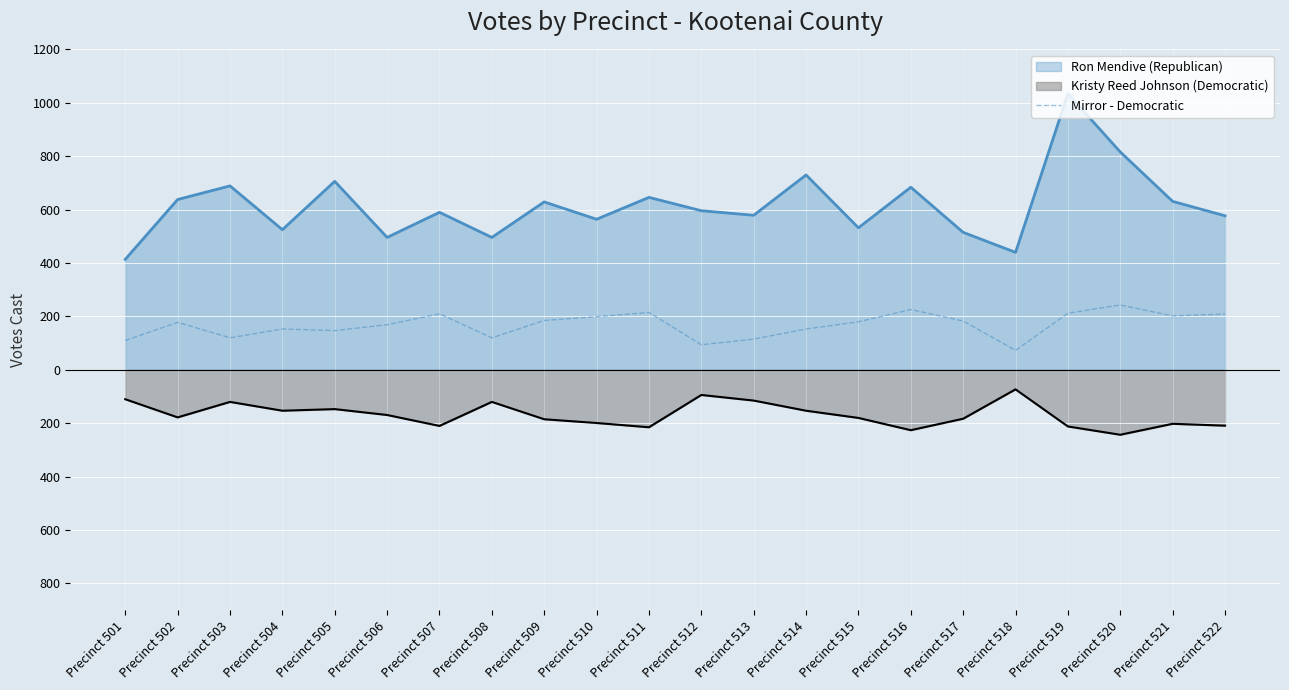

What are all the series names shown in the legend?

Ron Mendive (Republican), Kristy Reed Johnson (Democratic), Mirror - Democratic